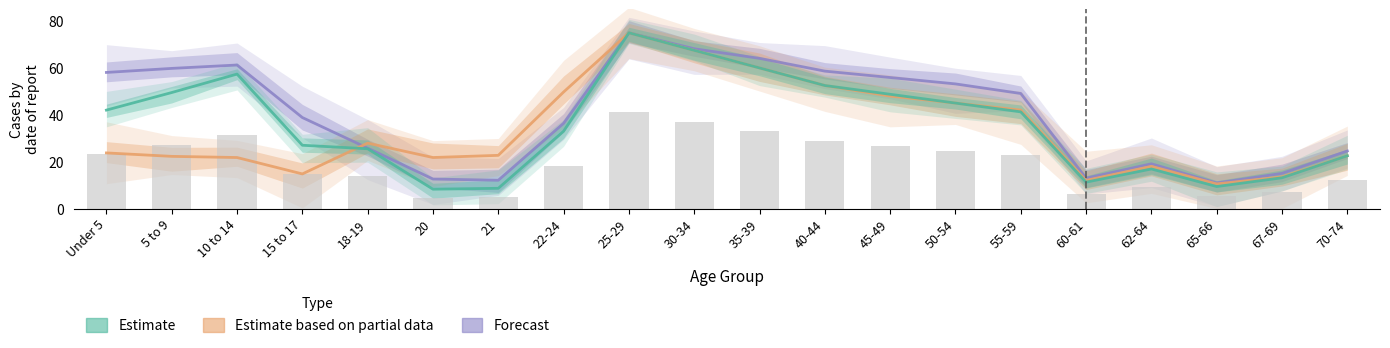

At which label does Illinois reach its peak?

25-29